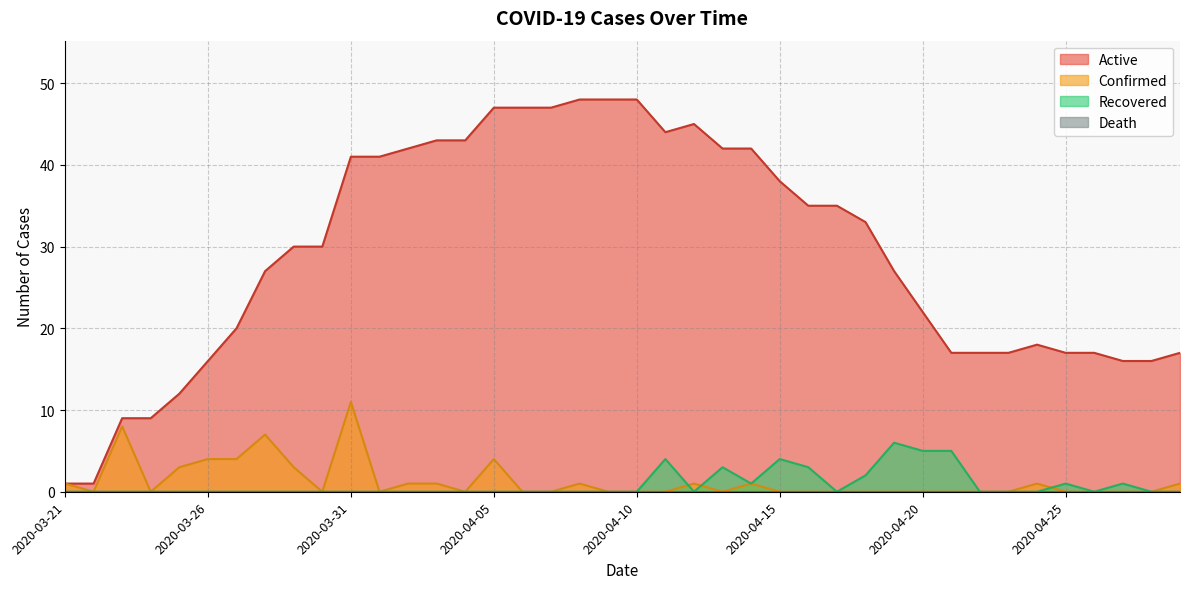

How many lines are shown in the chart?

4